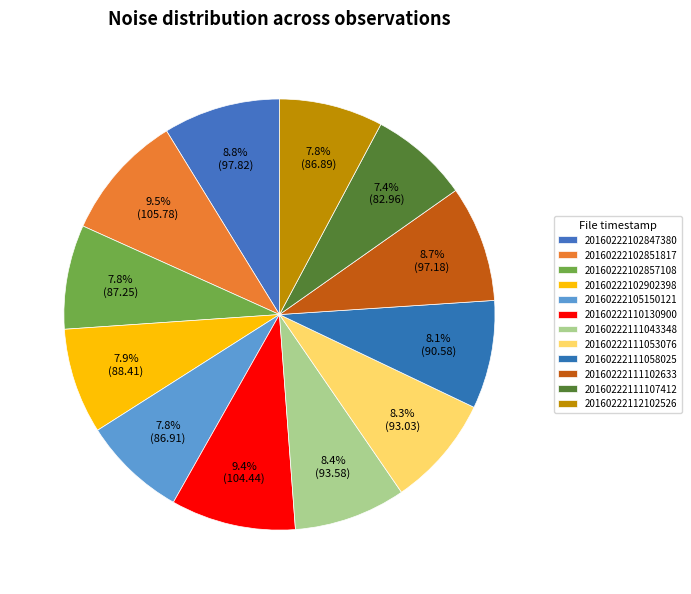

Approximately how many times larger is the value at 20160222111043348 compared to 20160222111102633?

1.0